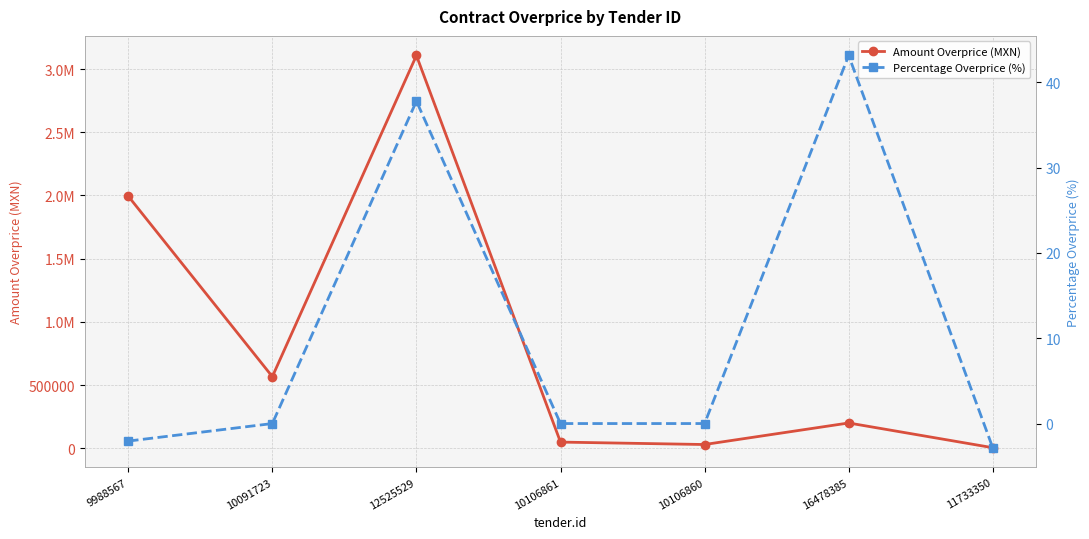

What is the difference between the maximum and minimum values in the Amount Overprice (MXN) series?

3102645.4